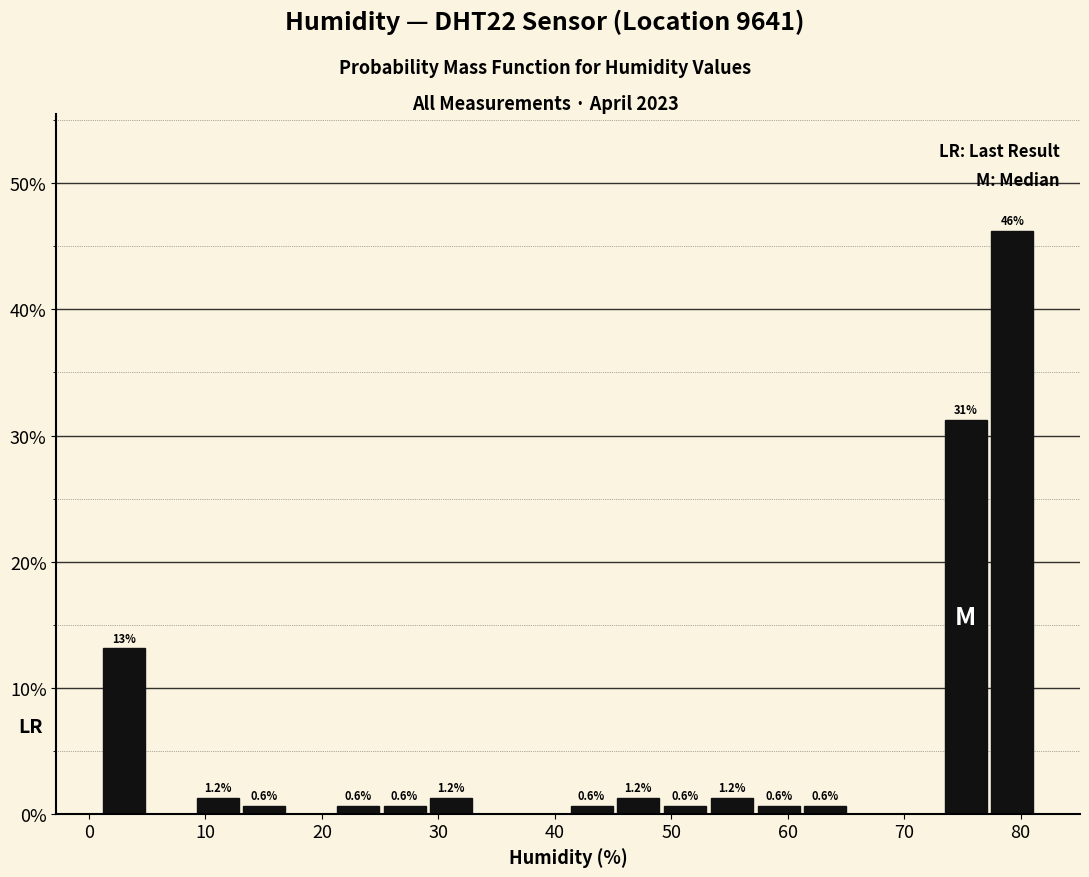

Which range on the x-axis has the tallest bar?

77 to 81